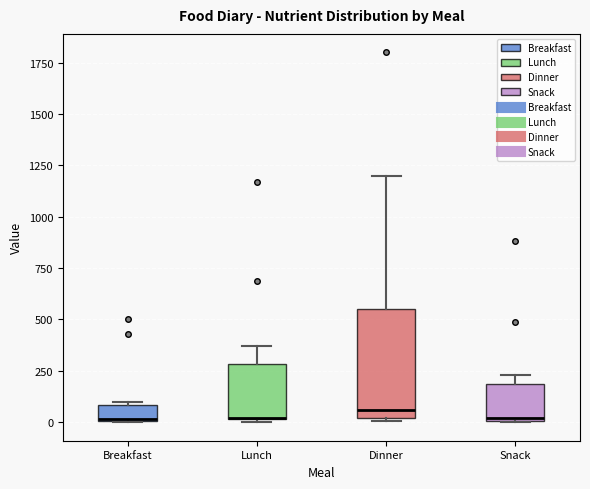

Reading left to right, read every box against the y-axis: the position of its median line, the range the box covers, and the ends of its whiskers. The values are not printed on the chart, so give them approximately, as read against the axis.

Breakfast: median 0, box 0 to 100, whiskers 0 to 100 (just above the box's upper edge)
Lunch: median 0 (drawn on the box's lower edge), box 0 to 300, whiskers 0 to 350
Dinner: median 50, box 0 to 550, whiskers 0 (just below the box's lower edge) to 1200
Snack: median 0, box 0 to 200, whiskers 0 to 250